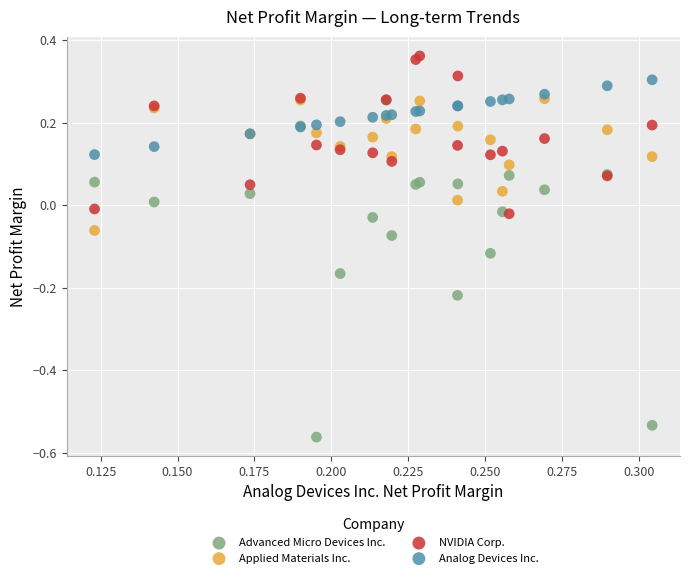

What are all the series names shown in the legend?

Advanced Micro Devices Inc., Applied Materials Inc., NVIDIA Corp., Analog Devices Inc.